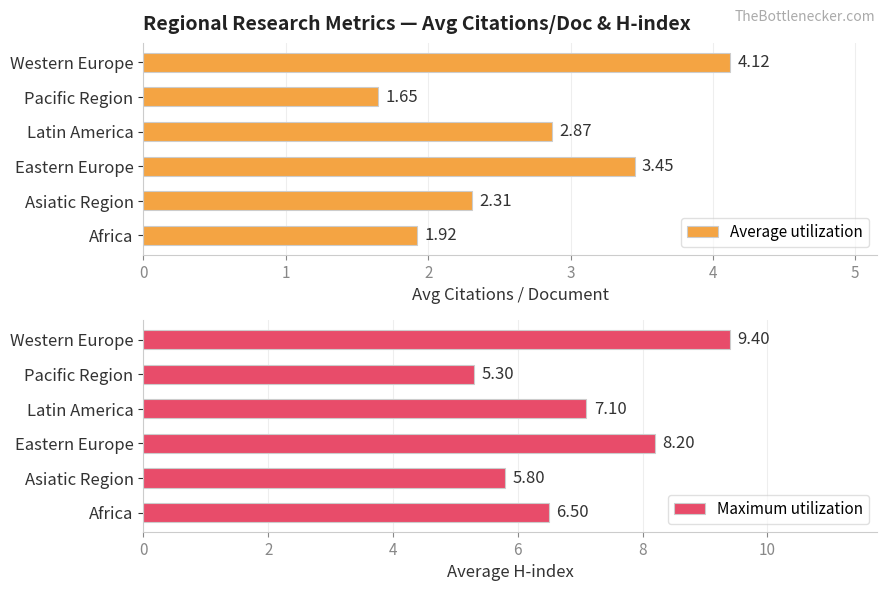

True or false: Maximum utilization has a value of 9.4 at Africa.

False